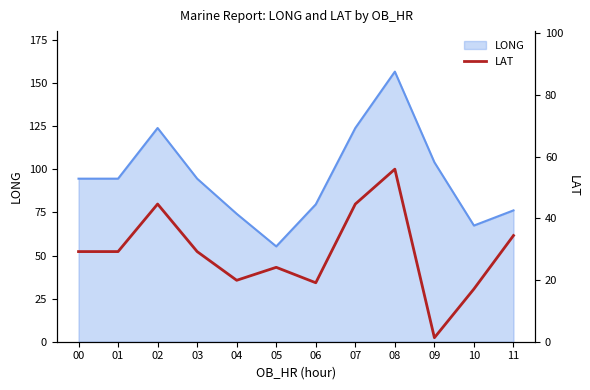

Where is LONG nearest to the value 106?

09